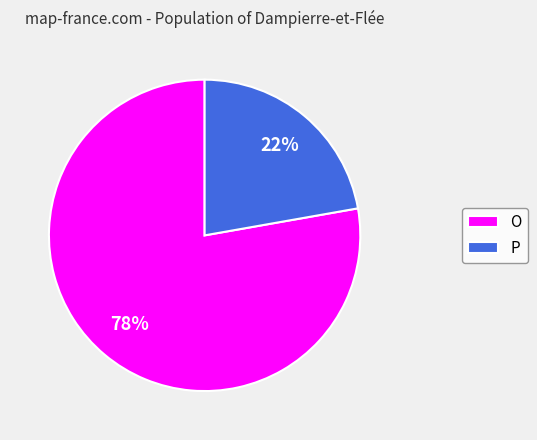

Which category has the biggest portion of the pie?

O